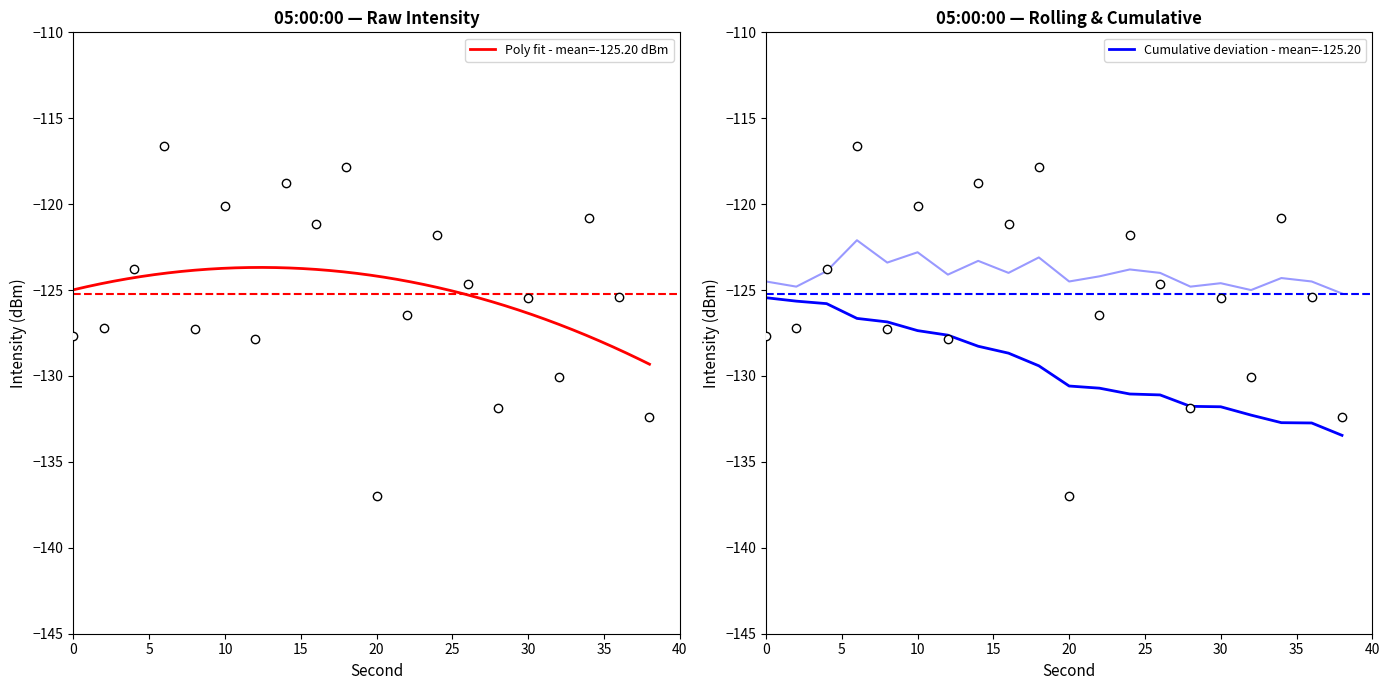

True or false: rolling_mean has more than 2 interior local peaks.

True